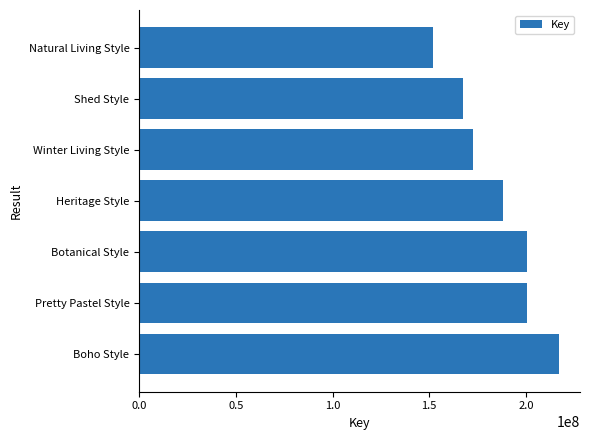

What is the average value?

185496717